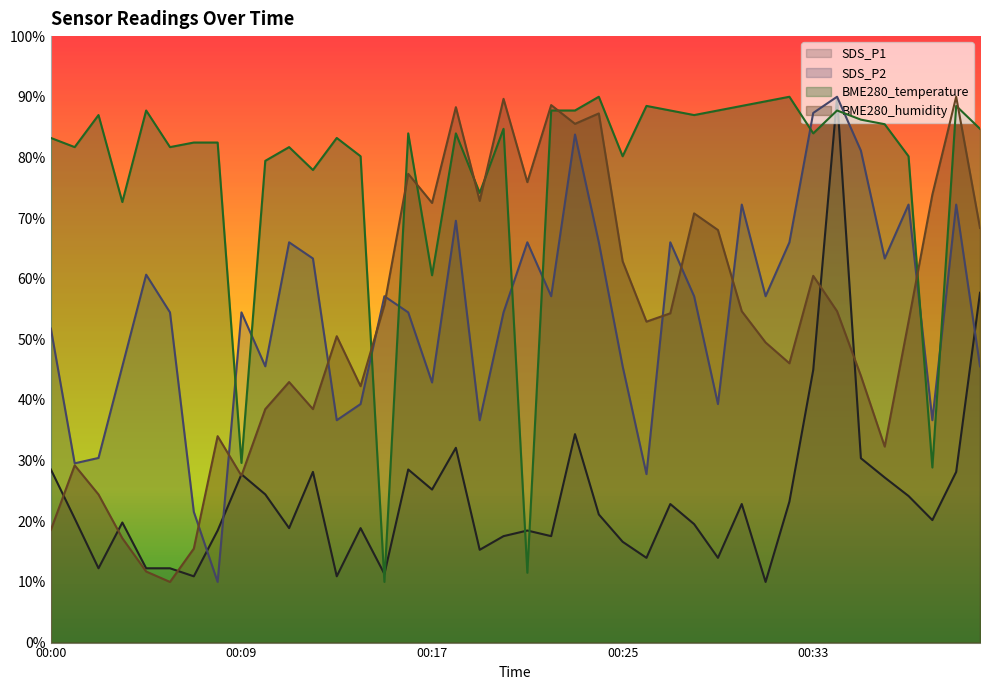

What is the difference between the maximum and second lowest values in the SDS_P1 series?

79.1